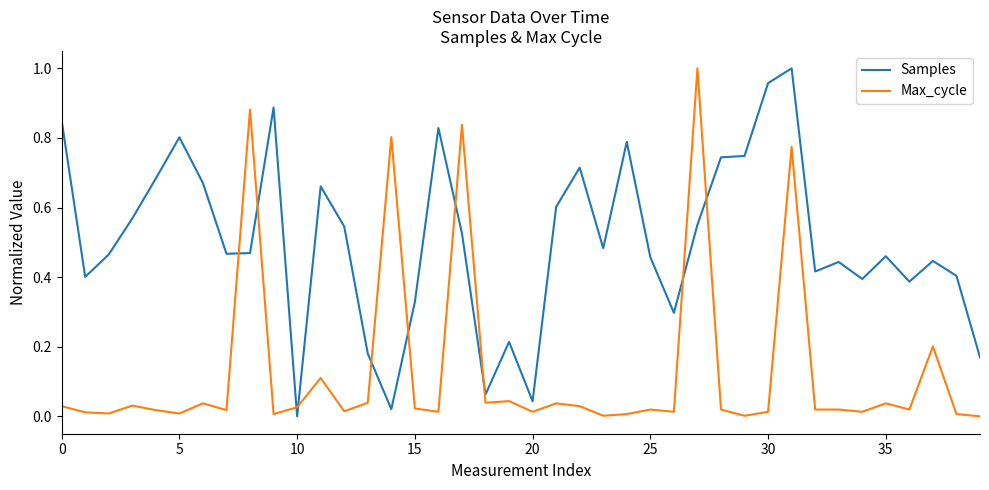

True or false: Max_cycle and Samples cross at least once.

True